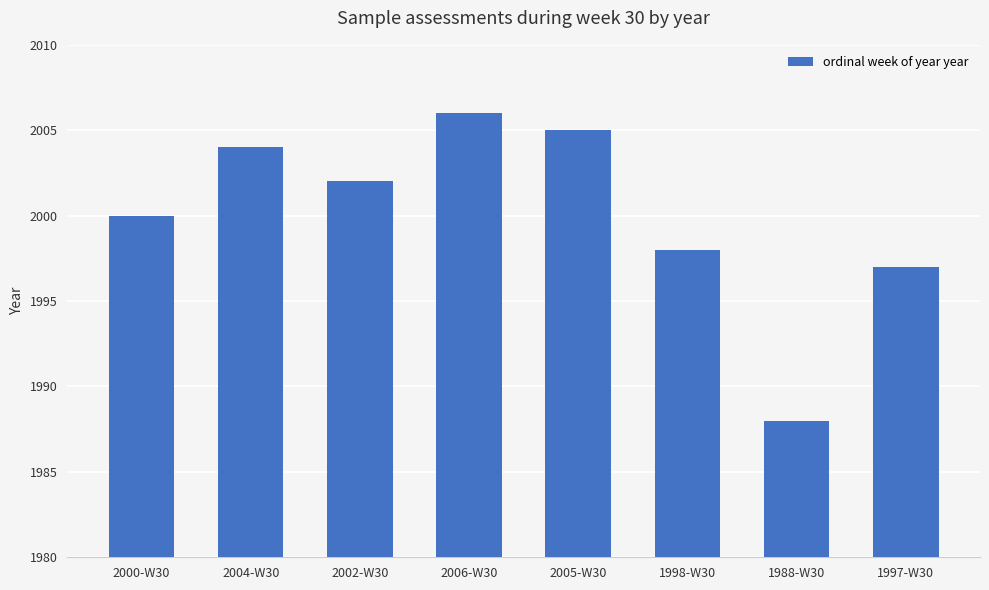

What is the value of the 5th bar from the left?

2005